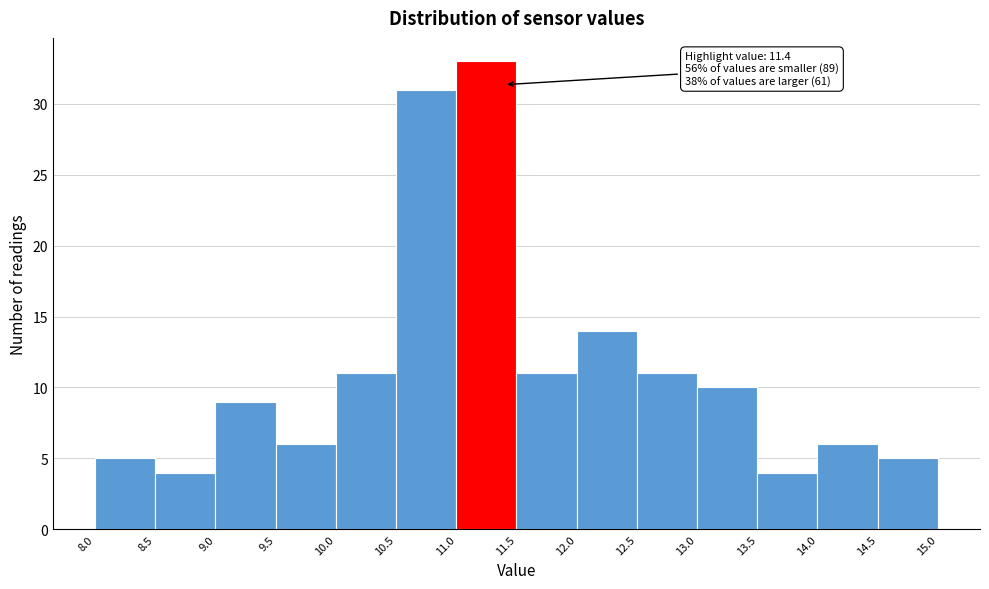

Over which range of the x-axis is the bar tallest?

11.0 to 11.5